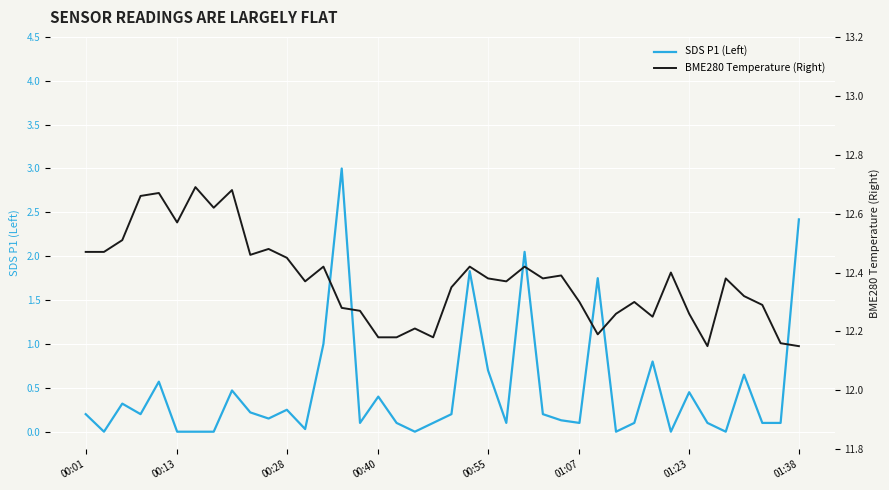

True or false: BME280 Temperature (Right) has a value of 8.5 at 36.

False